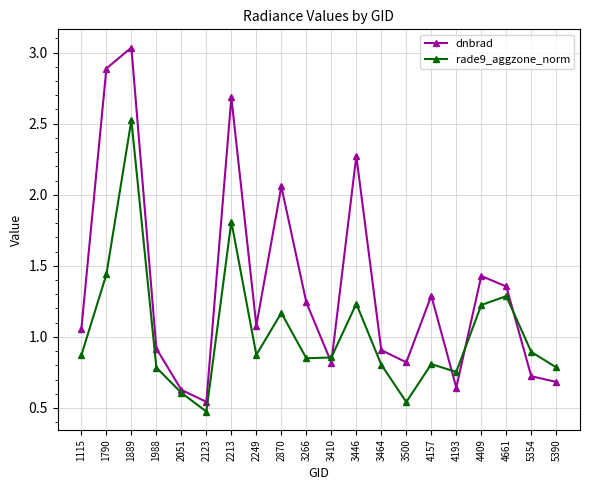

Rank the series at 4409 from lowest to highest value.

rade9_aggzone_norm, dnbrad